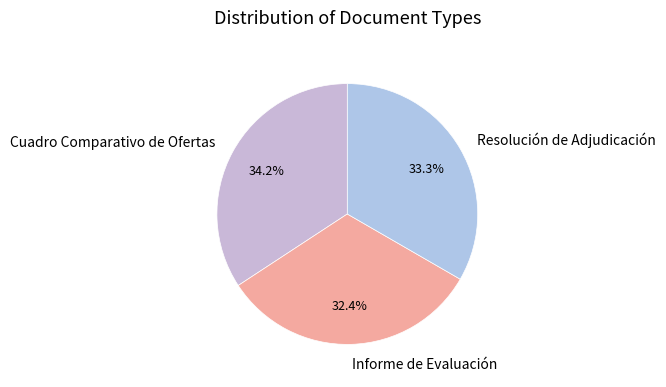

Rank the categories by value from lowest to highest.

Informe de Evaluación, Resolución de Adjudicación, Cuadro Comparativo de Ofertas